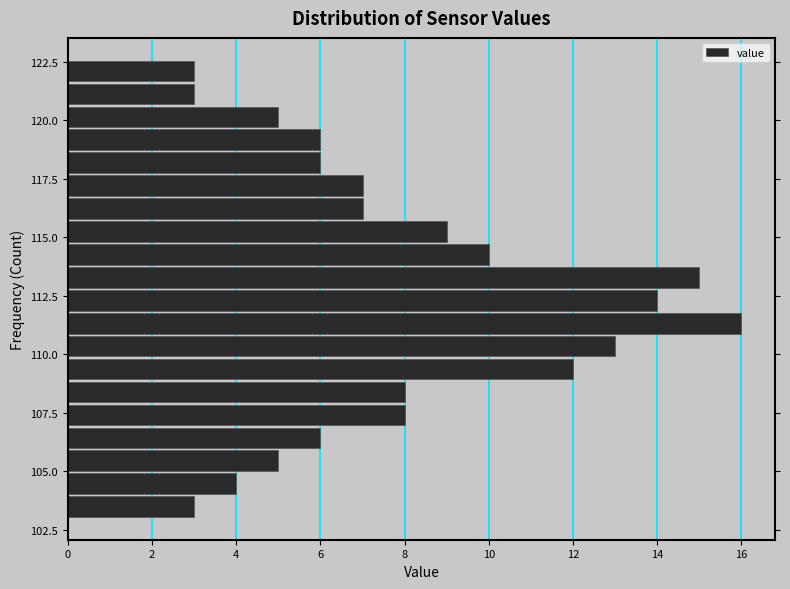

Around what value on the y-axis is the longest bar? Give the approximate position of its centre, as read against the axis.

111.5